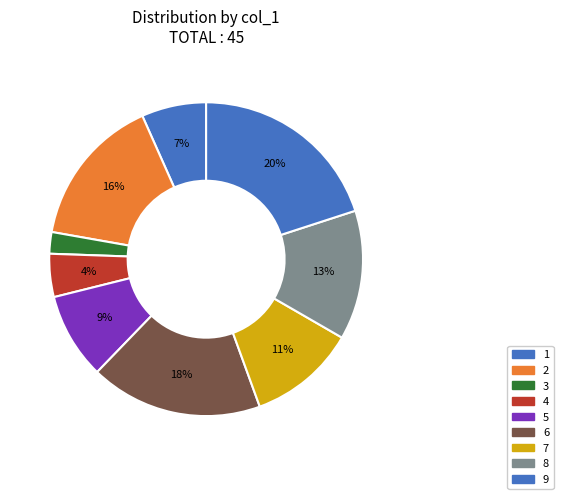

What portion of the pie excludes 2?

84.4%